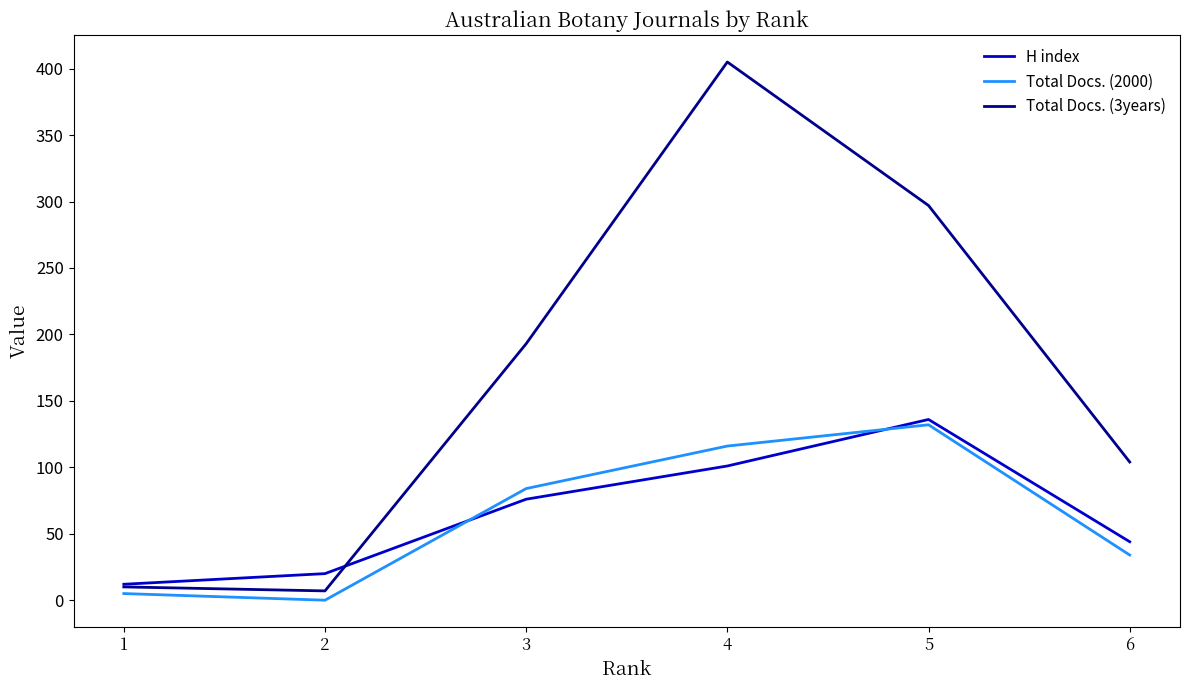

At which category does Total Docs. (2000) reach its first local peak?

5